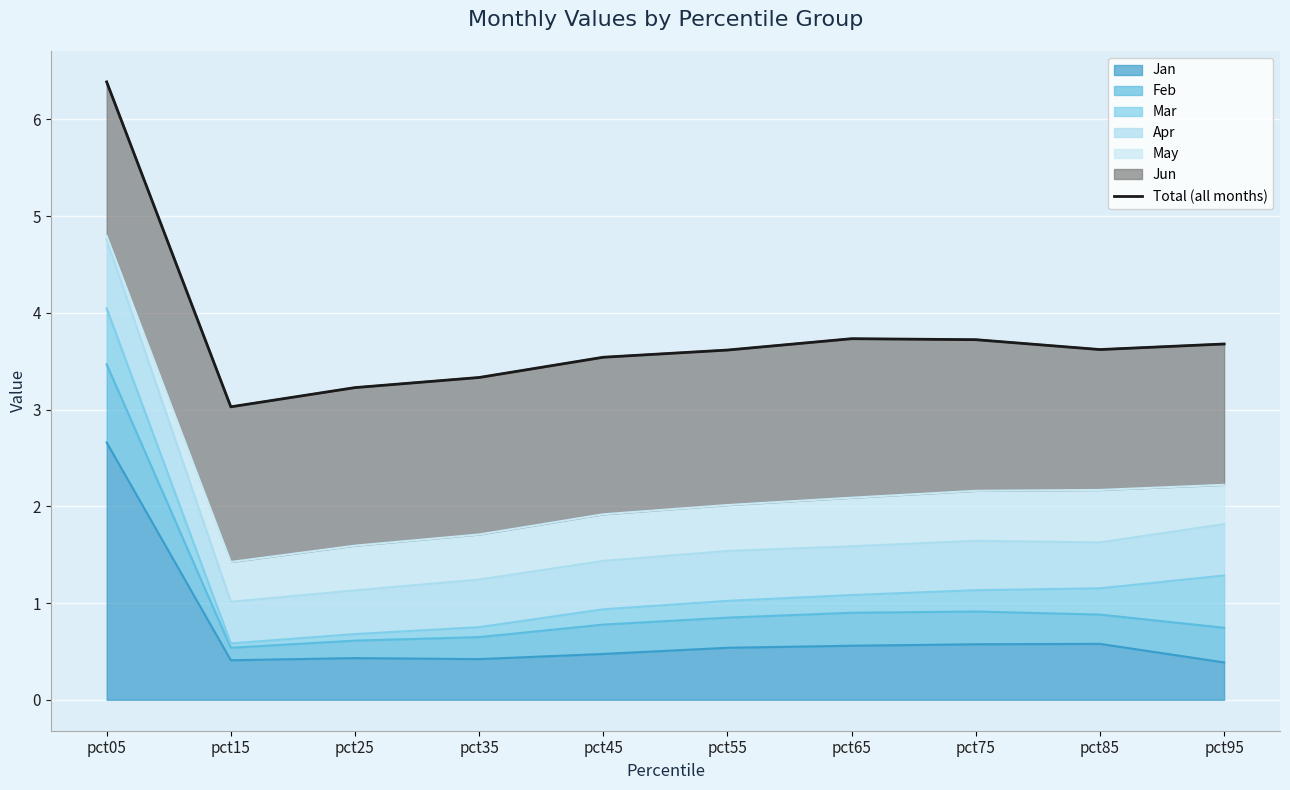

How many points are lower than both their immediate neighbors (excluding endpoints)?

2